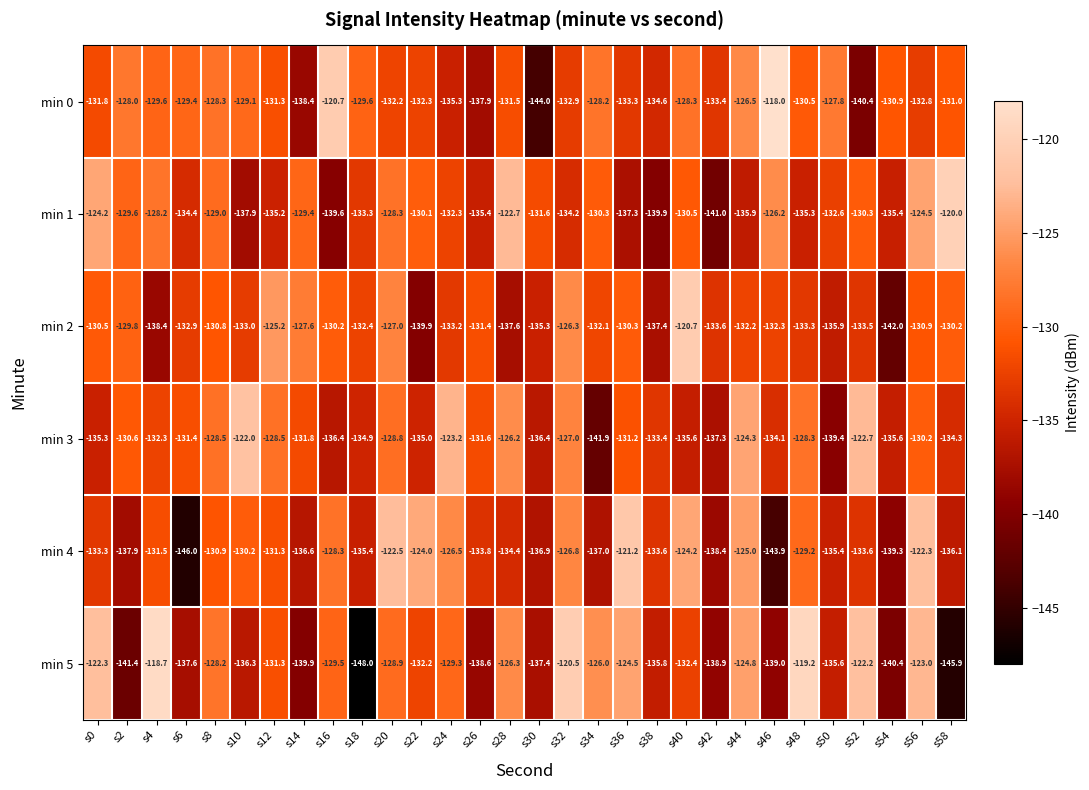

True or false: min 1 has a value of -205.1 at s24.

False